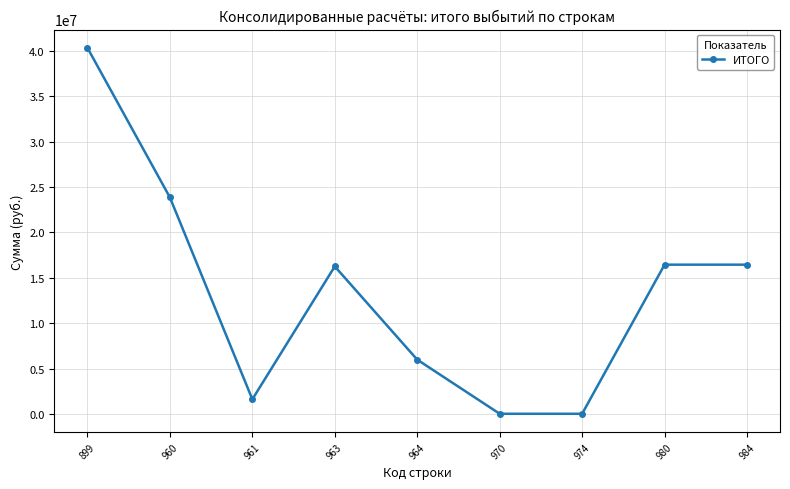

Reading left to right, transcribe all the data shown in this chart.

899=40329633.7	960=23858631.8	961=1618607.3	963=16254500.0	964=5985524.5	970=24000.0	974=24000.0	980=16447001.9	984=16447001.9